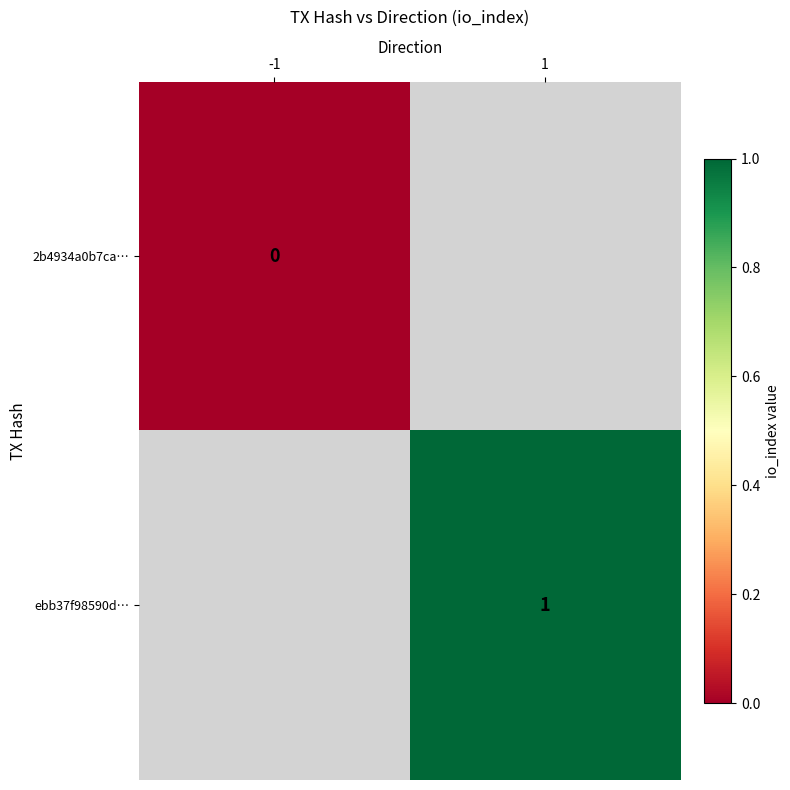

The value of ebb37f98590d… at 1 is 1. True or false?

True